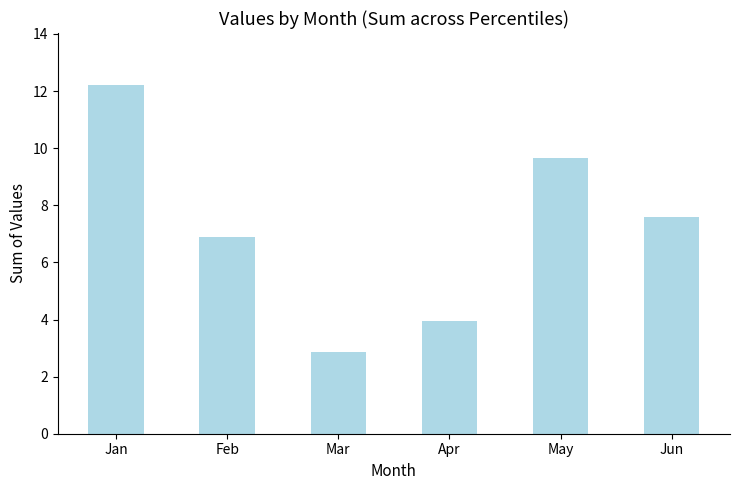

What is the smallest value displayed?

2.8